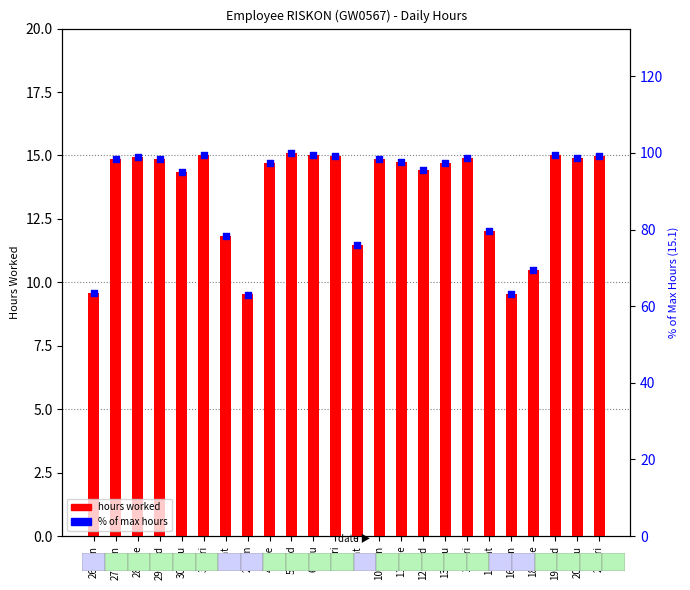

At which category is the sum across all series the highest?

5-Wed